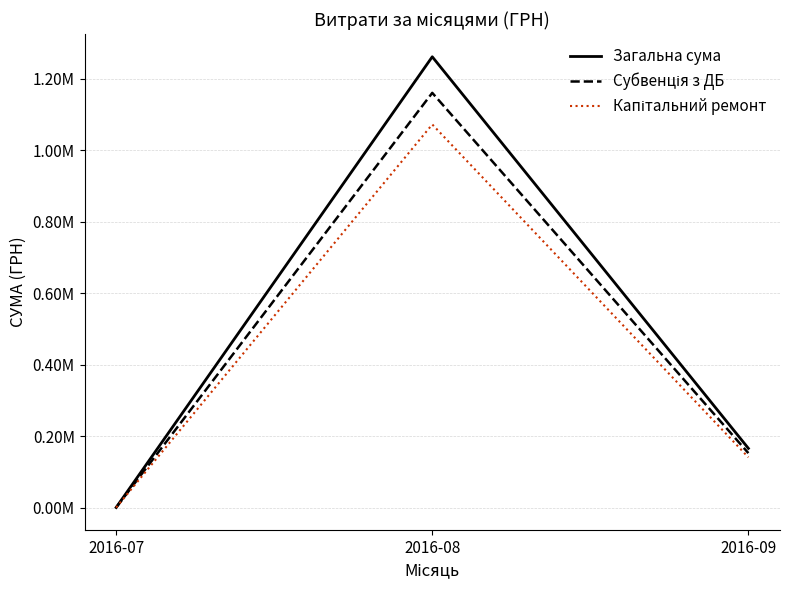

What is the total value across all series at 2016-08?

3495256.5